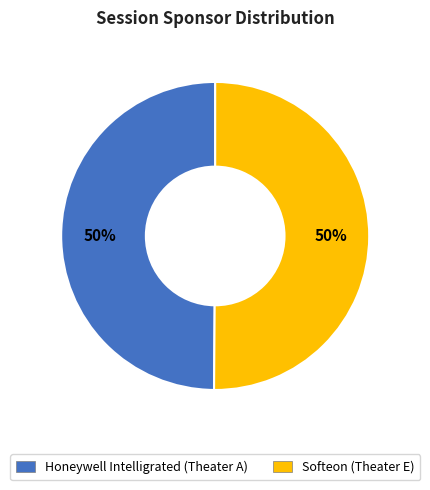

Approximately how many times larger is the value at Softeon (Theater E) compared to Honeywell Intelligrated (Theater A)?

1.0